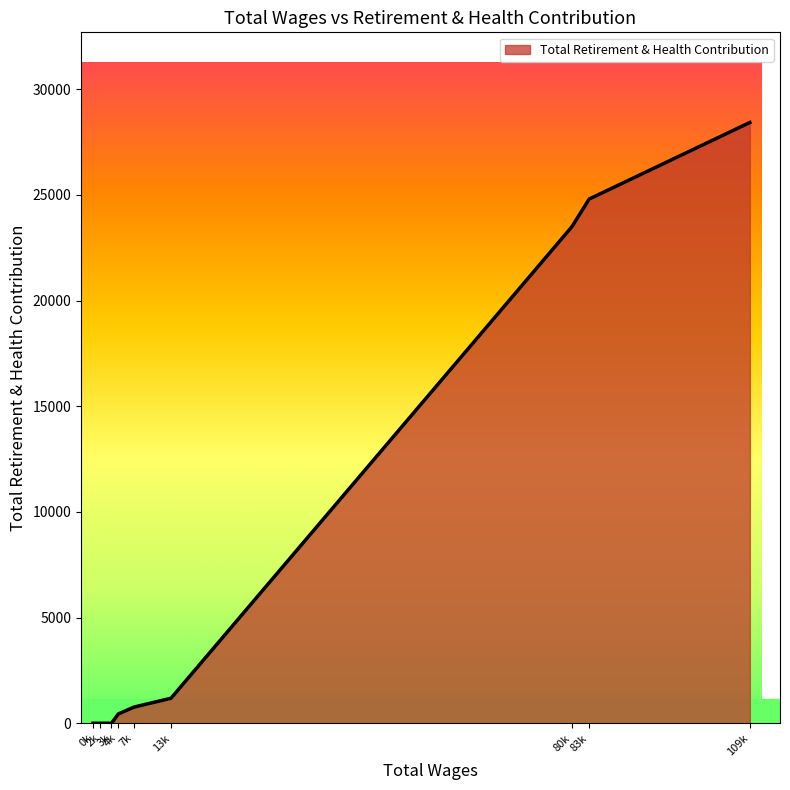

Does the chart display data point markers on the line(s)?

No